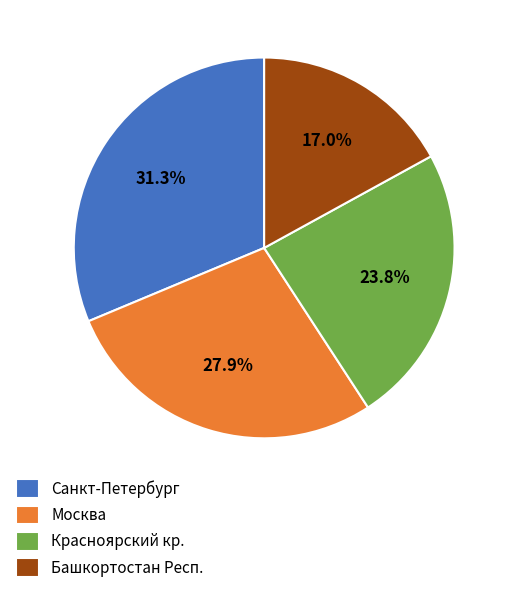

Between Москва and Красноярский кр., which is larger?

Москва